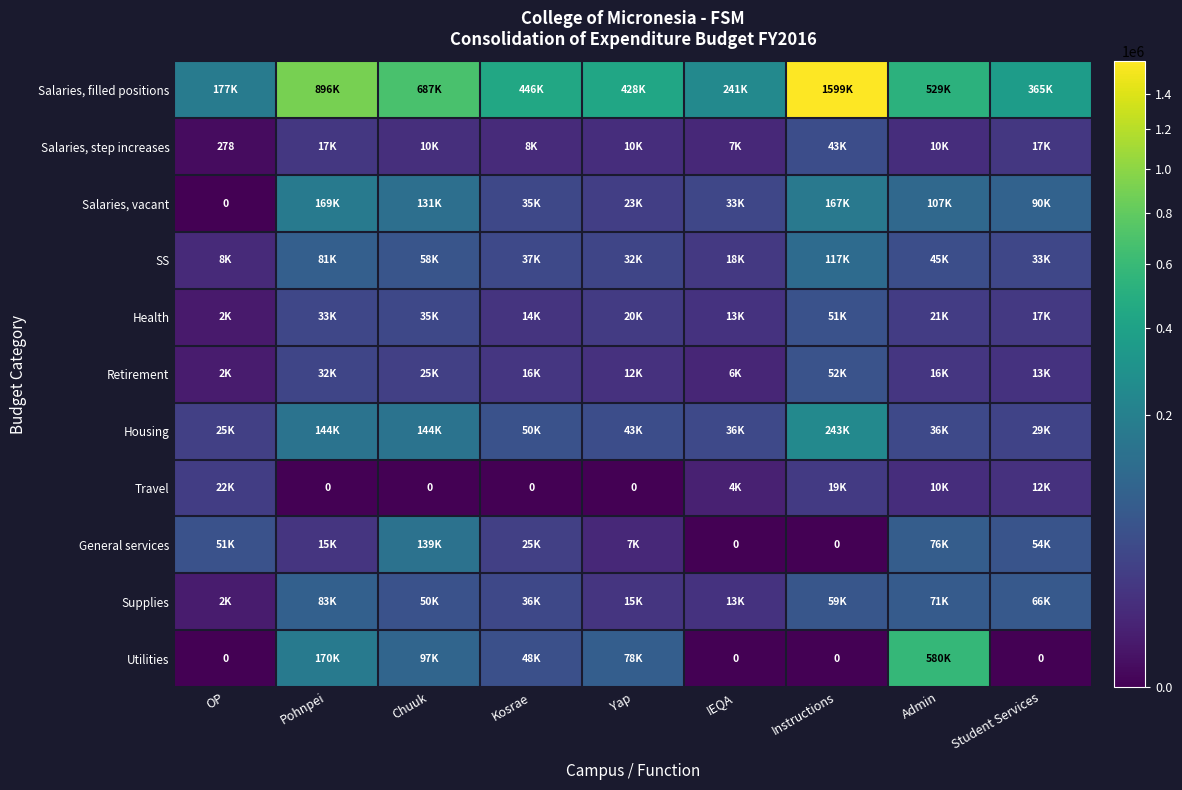

What is the difference between the second highest and minimum values in the Utilities series?

170000